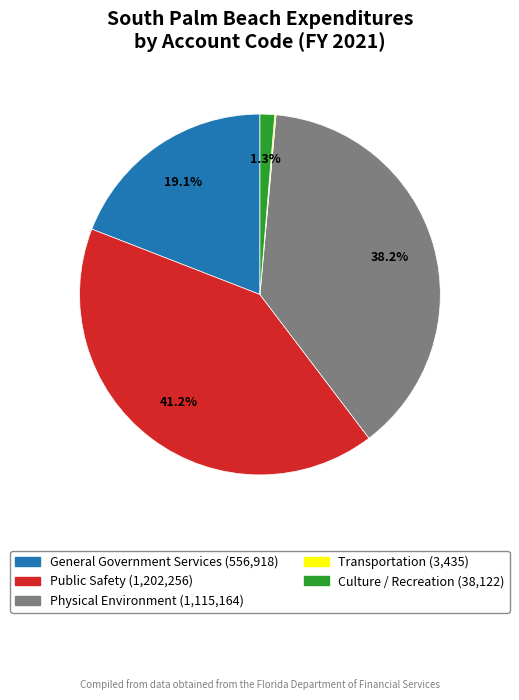

Is there any slice that represents more than half of the pie?

No